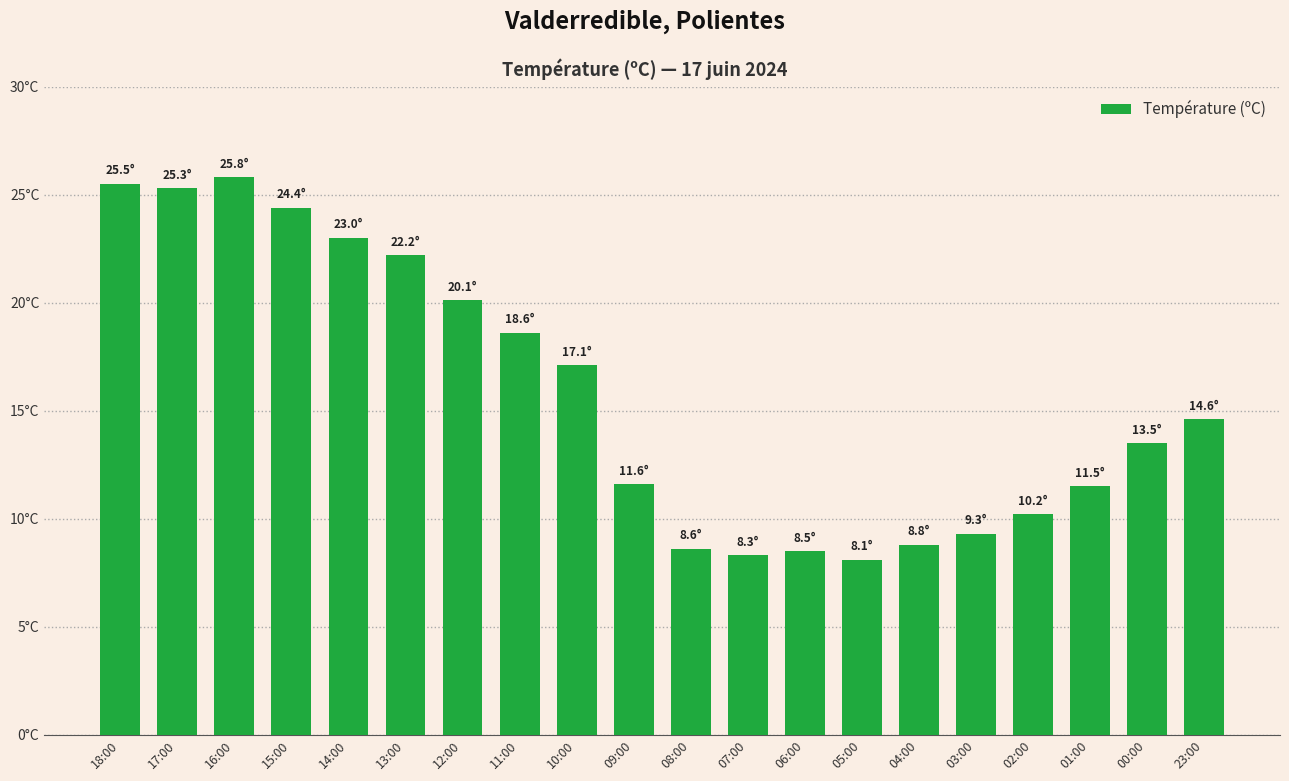

What is the sum of the values at 12:00 and 11:00?

38.7